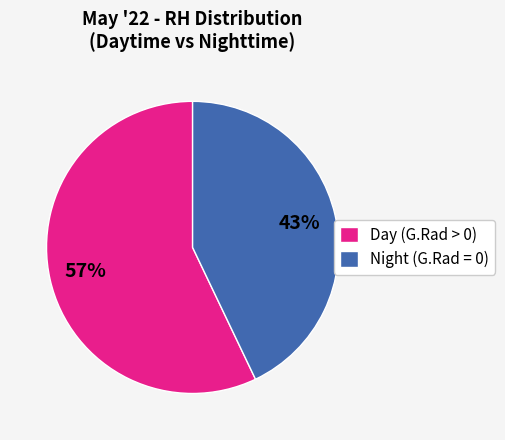

Rank the categories by value from lowest to highest.

Night (G.Rad = 0), Day (G.Rad > 0)